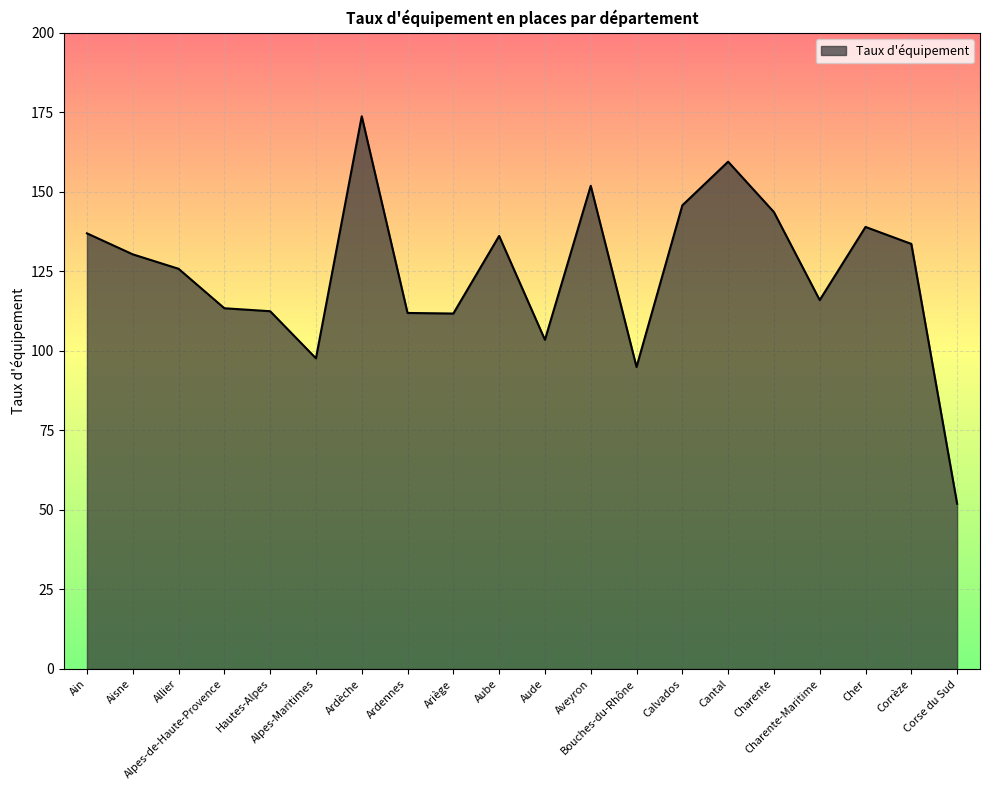

What is the sum of all values?

2490.1